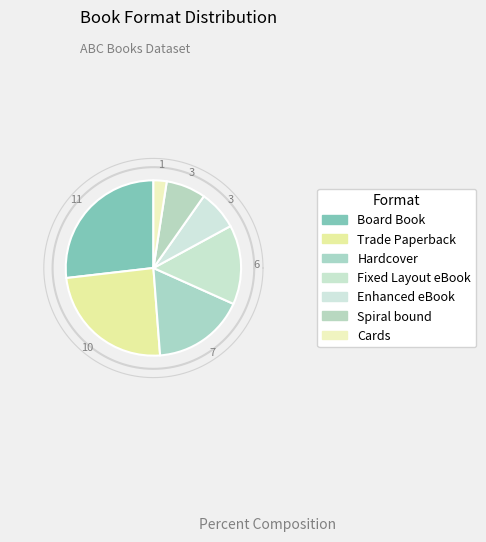

The Hardcover slice represents 17% of the pie. True or false?

True